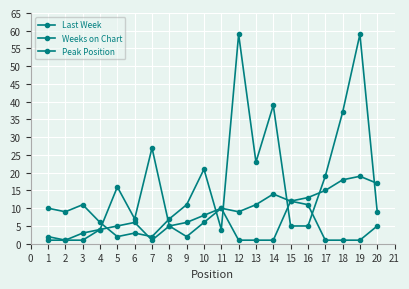

Rank the series by their average value, from highest to lowest.

Weeks on Chart, Last Week, Peak Position